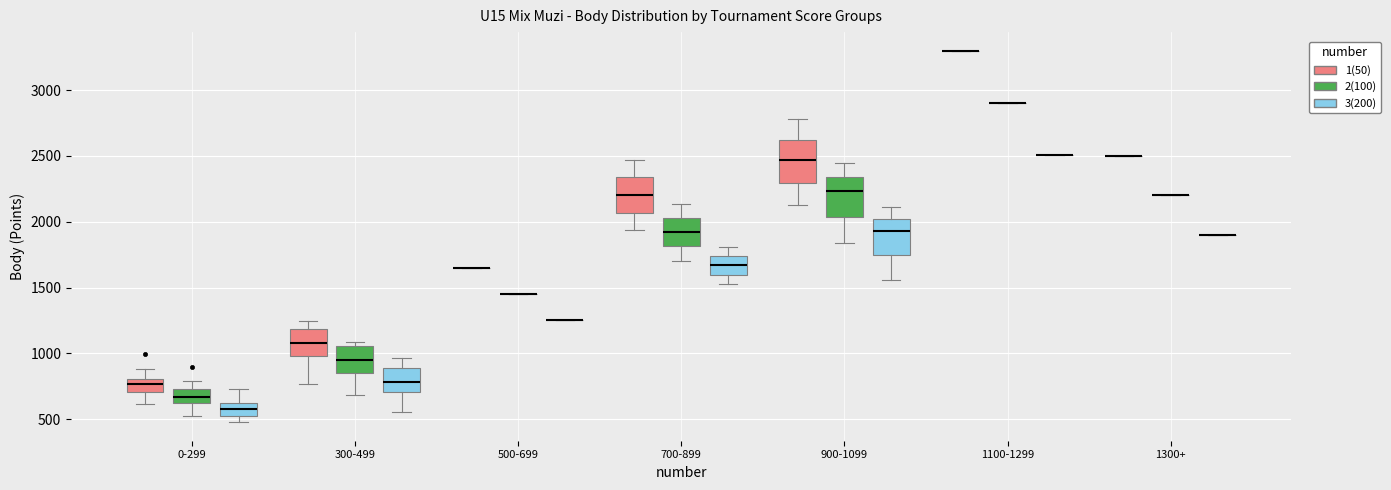

Reading left to right, read every box against the y-axis: the position of its median line, the range the box covers, and the ends of its whiskers. The values are not printed on the chart, so give them approximately, as read against the axis.

0-299 (1(50)): median 750, box 700 to 800, whiskers 600 to 900
0-299 (2(100)): median 650, box 600 to 750, whiskers 550 to 800
0-299 (3(200)): median 600 (inside the box), box 500 to 600, whiskers 500 (just below the box's lower edge) to 750
300-499 (1(50)): median 1100, box 1000 to 1200, whiskers 750 to 1250
300-499 (2(100)): median 950, box 850 to 1050, whiskers 700 to 1100
300-499 (3(200)): median 800, box 700 to 900, whiskers 550 to 950
500-699 (1(50)): box collapsed to a line at 1650, whiskers 1650 to 1650
500-699 (2(100)): box collapsed to a line at 1450, whiskers 1450 to 1450
500-699 (3(200)): box collapsed to a line at 1250, whiskers 1250 to 1250
700-899 (1(50)): median 2200, box 2050 to 2350, whiskers 1950 to 2450
700-899 (2(100)): median 1900, box 1800 to 2050, whiskers 1700 to 2150
700-899 (3(200)): median 1650, box 1600 to 1750, whiskers 1500 to 1800
900-1099 (1(50)): median 2450, box 2300 to 2600, whiskers 2100 to 2800
900-1099 (2(100)): median 2250, box 2050 to 2350, whiskers 1850 to 2450
900-1099 (3(200)): median 1950, box 1750 to 2000, whiskers 1550 to 2100
1100-1299 (1(50)): box collapsed to a line at 3300, whiskers 3300 to 3300
1100-1299 (2(100)): box collapsed to a line at 2900, whiskers 2900 to 2900
1100-1299 (3(200)): box collapsed to a line at 2500, whiskers 2500 to 2500
1300+ (1(50)): box collapsed to a line at 2500, whiskers 2500 to 2500
1300+ (2(100)): box collapsed to a line at 2200, whiskers 2200 to 2200
1300+ (3(200)): box collapsed to a line at 1900, whiskers 1900 to 1900